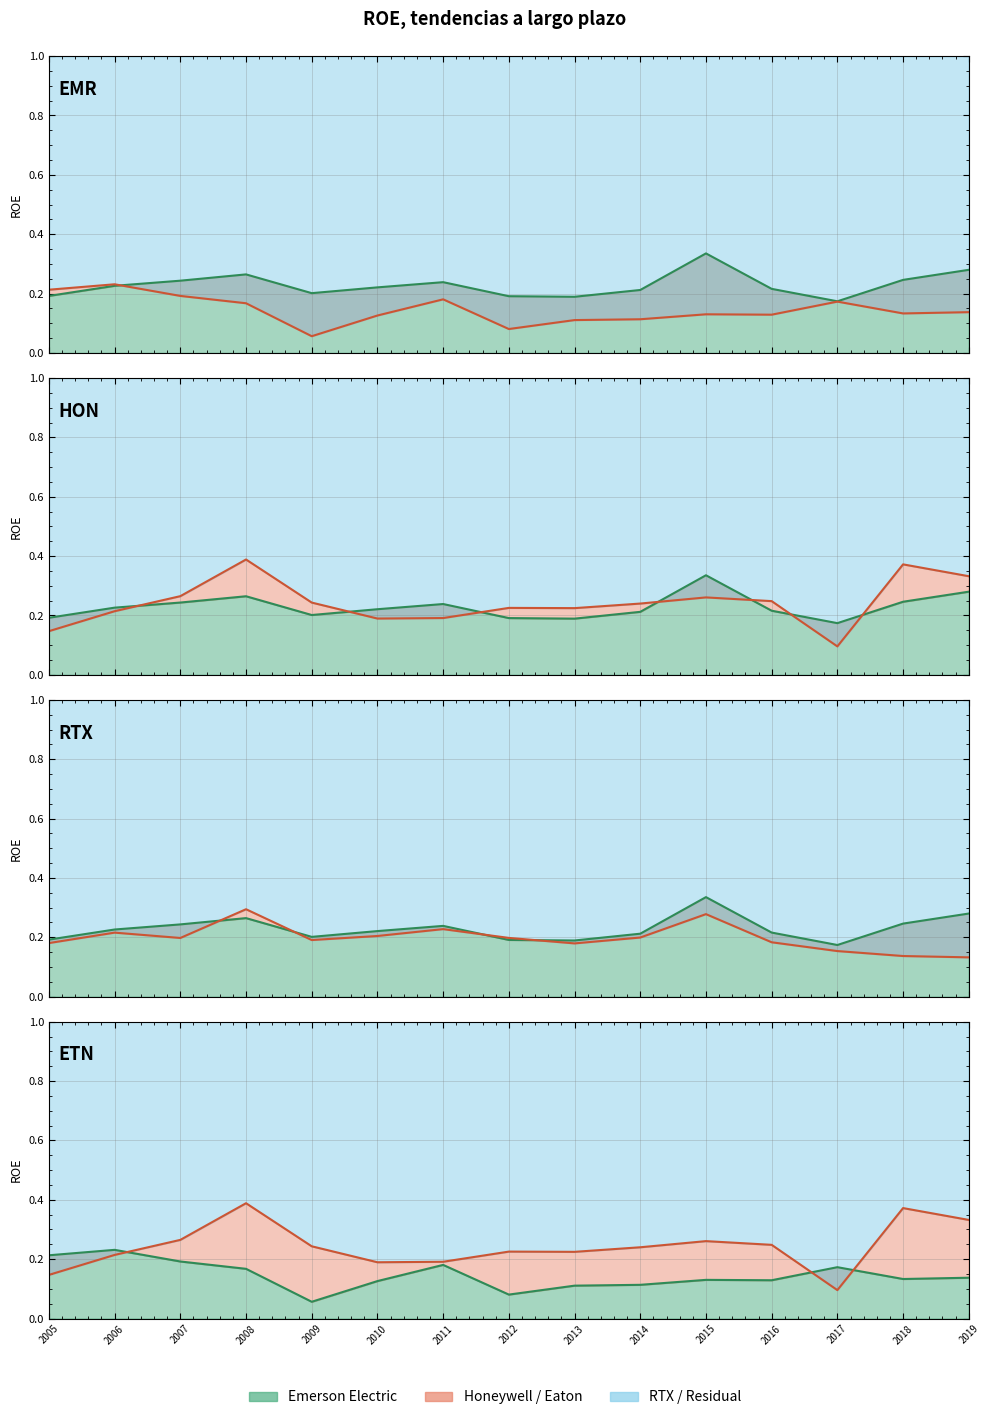

True or false: Honeywell International Inc. has a value of 0.4 at 2008.

True